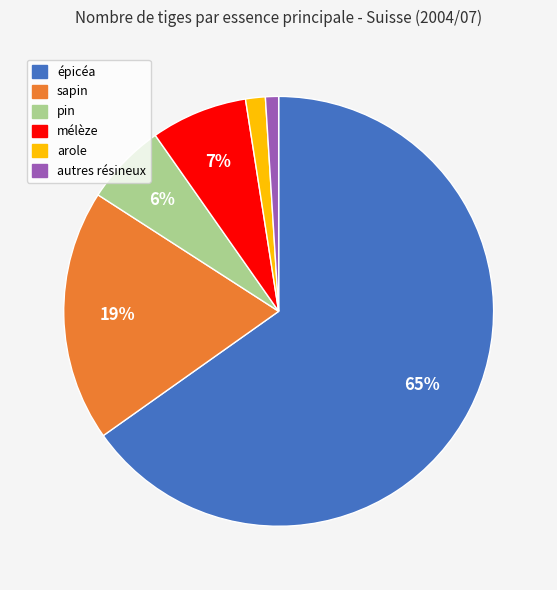

What is the ratio of the value at mélèze to the value at pin?

1.2